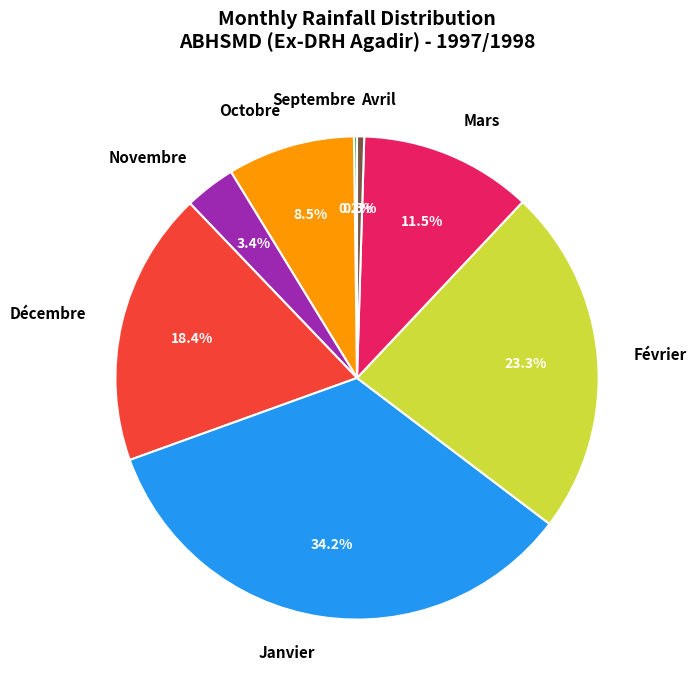

What is the ratio of the value at Janvier to the value at Décembre?

1.9